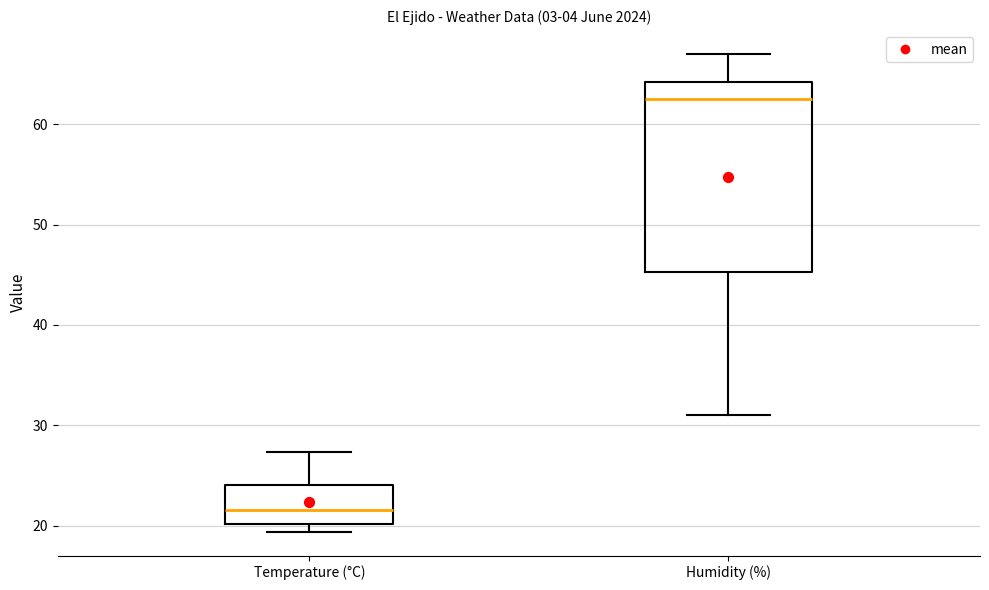

Reading left to right, transcribe this box plot: for each box, give where its median line is, the range the box spans, and where its two whiskers end, as read against the y-axis. The values are not printed on the chart, so give them approximately, as read against the axis.

Temperature (°C): median 22, box 20 to 24, whiskers 19 to 27
Humidity (%): median 63, box 45 to 64, whiskers 31 to 67